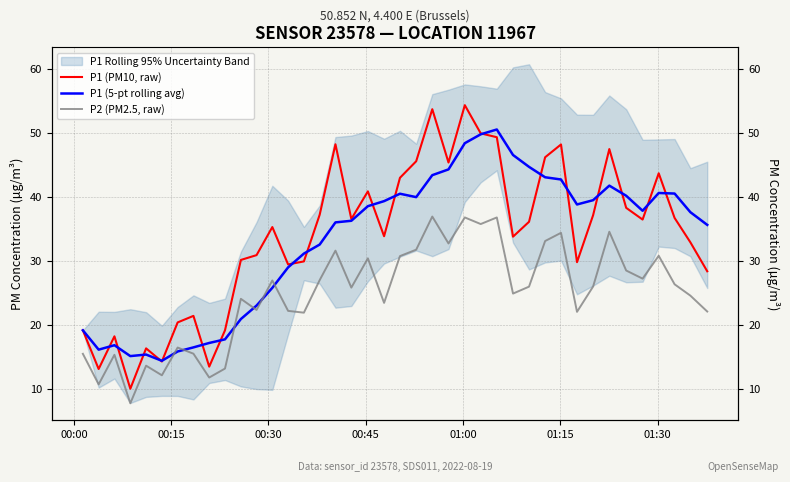

Does the chart have visible grid lines?

Yes